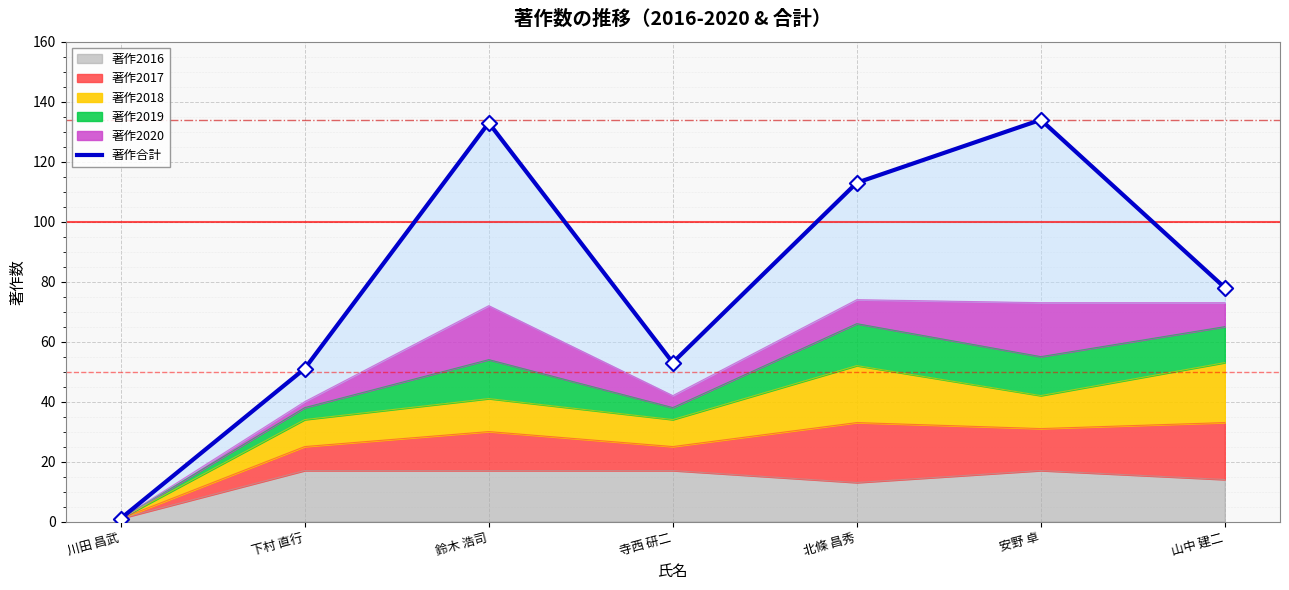

True or false: 著作2016 has a value of 17 at 鈴木 浩司.

True